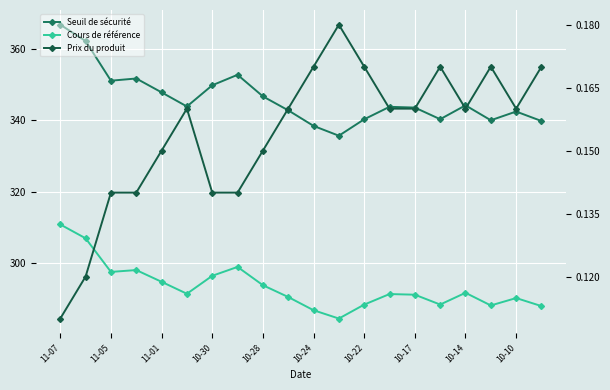

Rank the series by their maximum value, from lowest to highest.

Prix du produit, Cours de référence, Seuil de sécurité